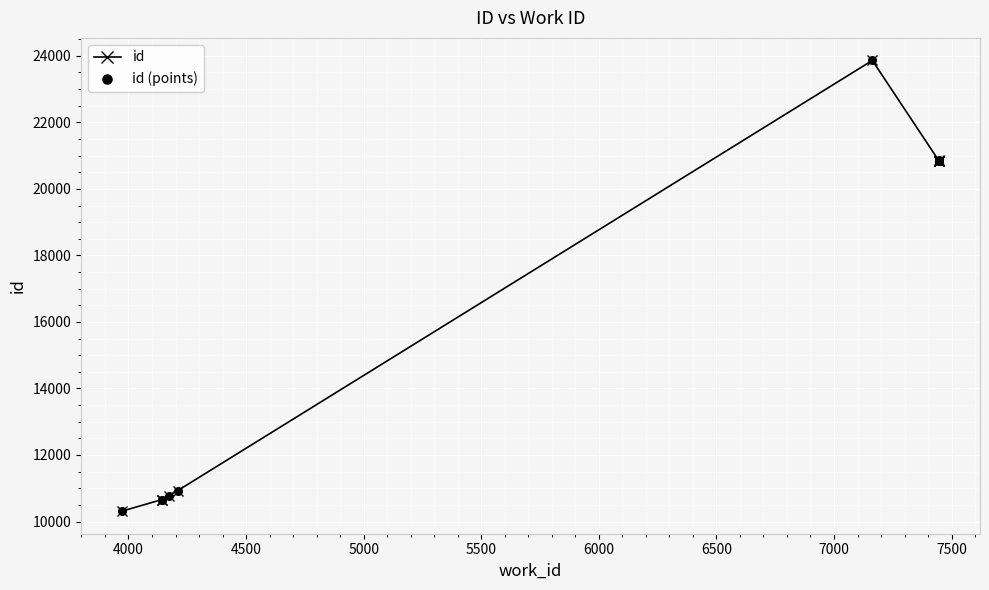

Is the value of id at 5000 greater than the value of id (points) at 5000?

No